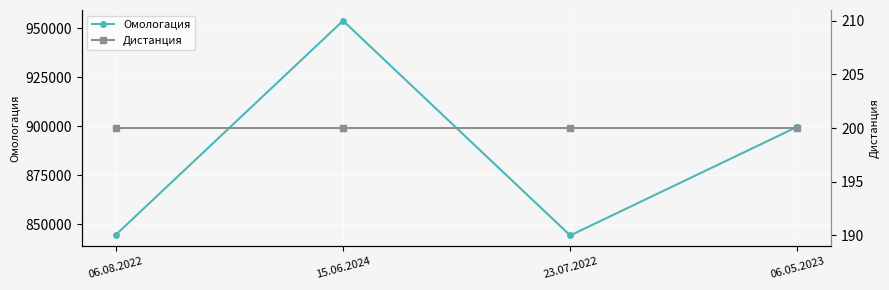

True or false: Дистанция and Омологация cross at least once.

False